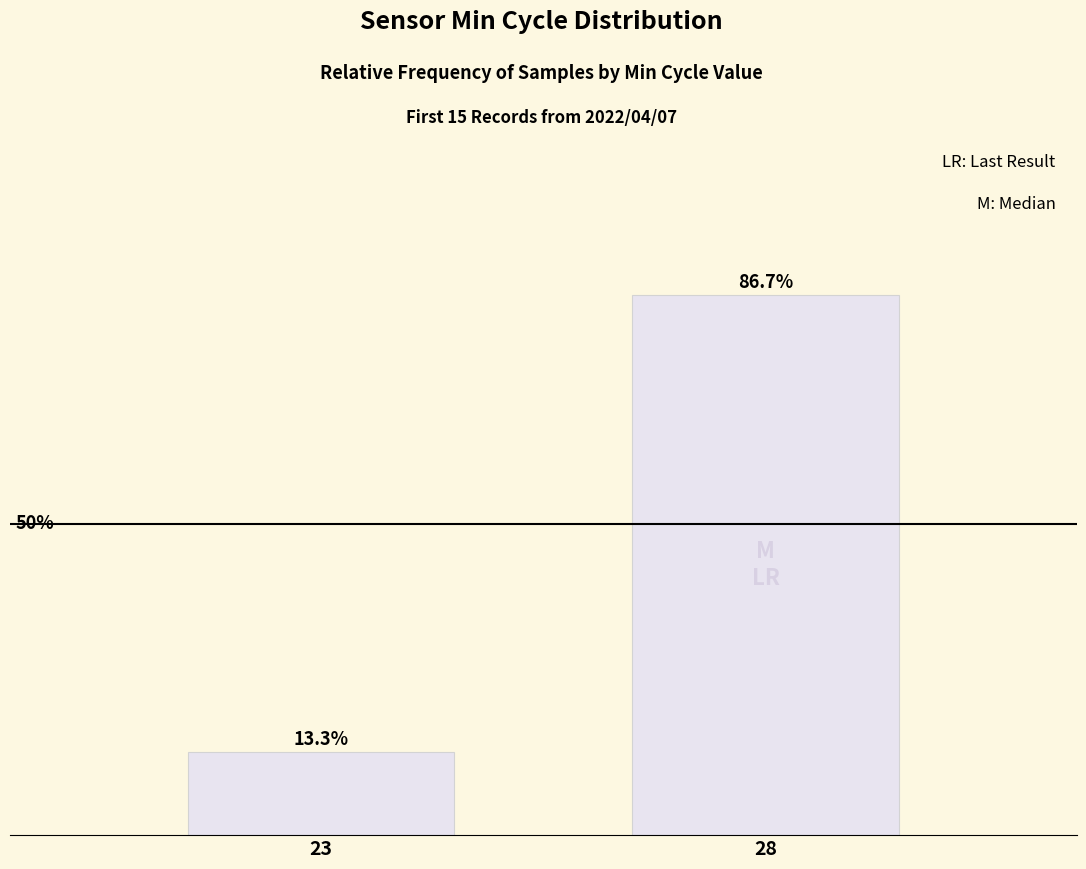

What is the value of the 1st bar from the left?

0.1